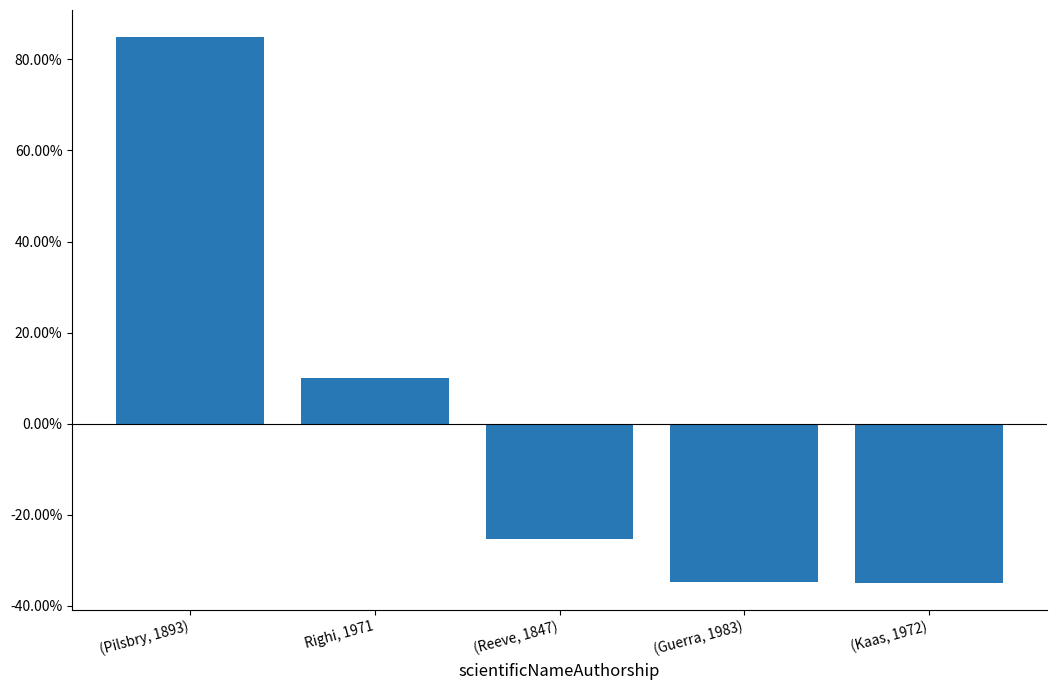

How many values are above zero?

2